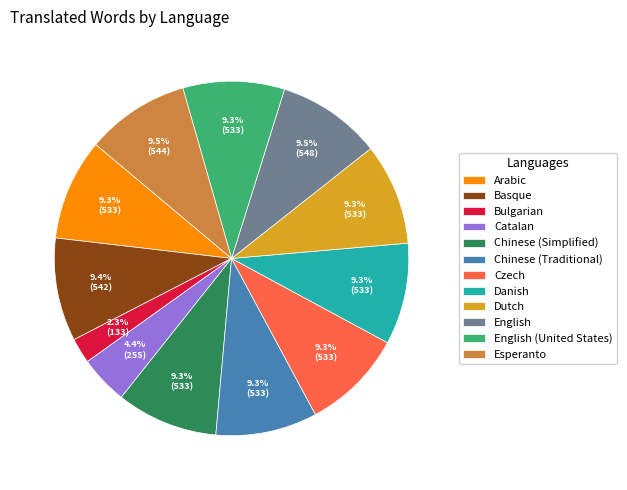

Which has a higher value, Arabic or Catalan?

Arabic